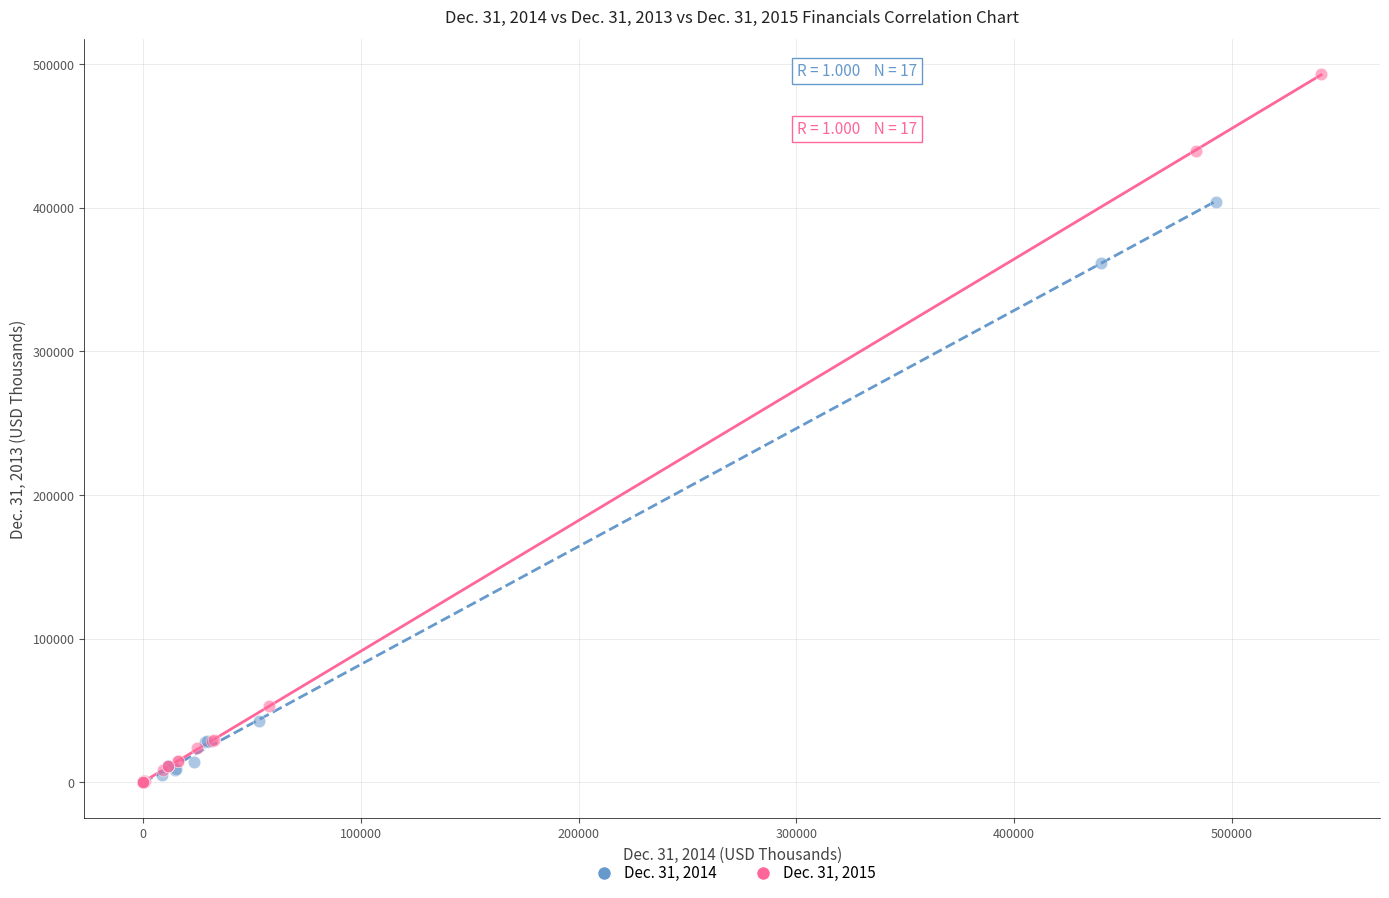

Which series has the largest Y range (max minus min)?

Dec. 31, 2015